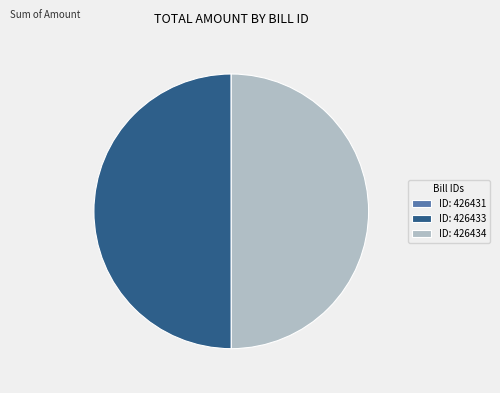

What is the ratio of the value at ID: 426433 to the value at ID: 426434?

1.0